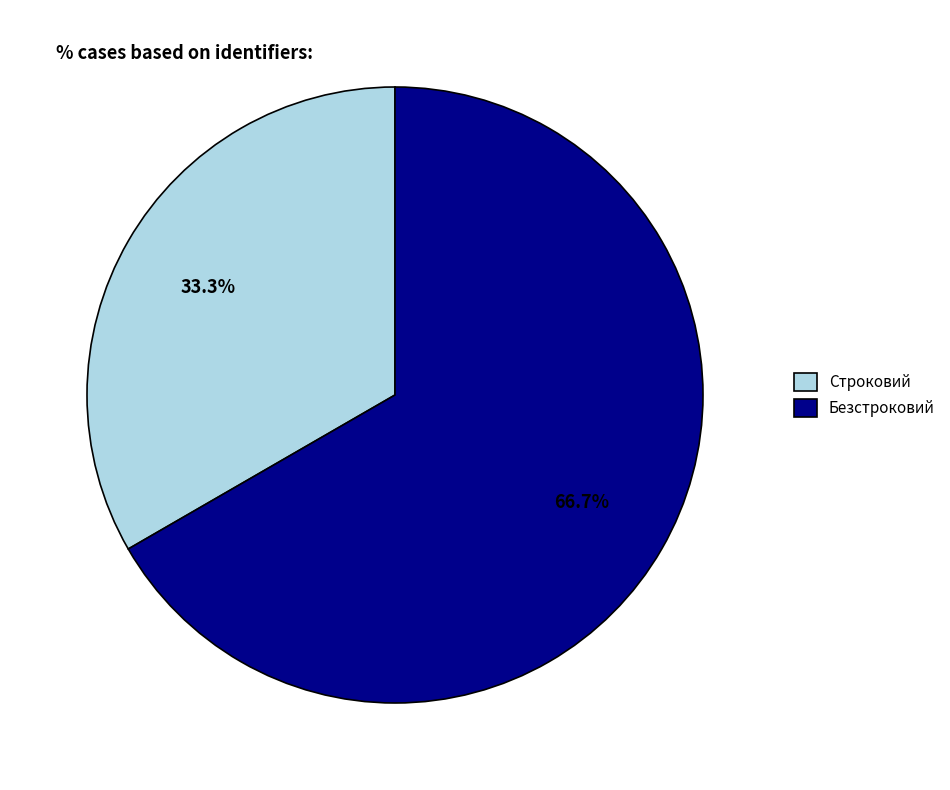

The Безстроковий slice represents 73% of the pie. True or false?

False